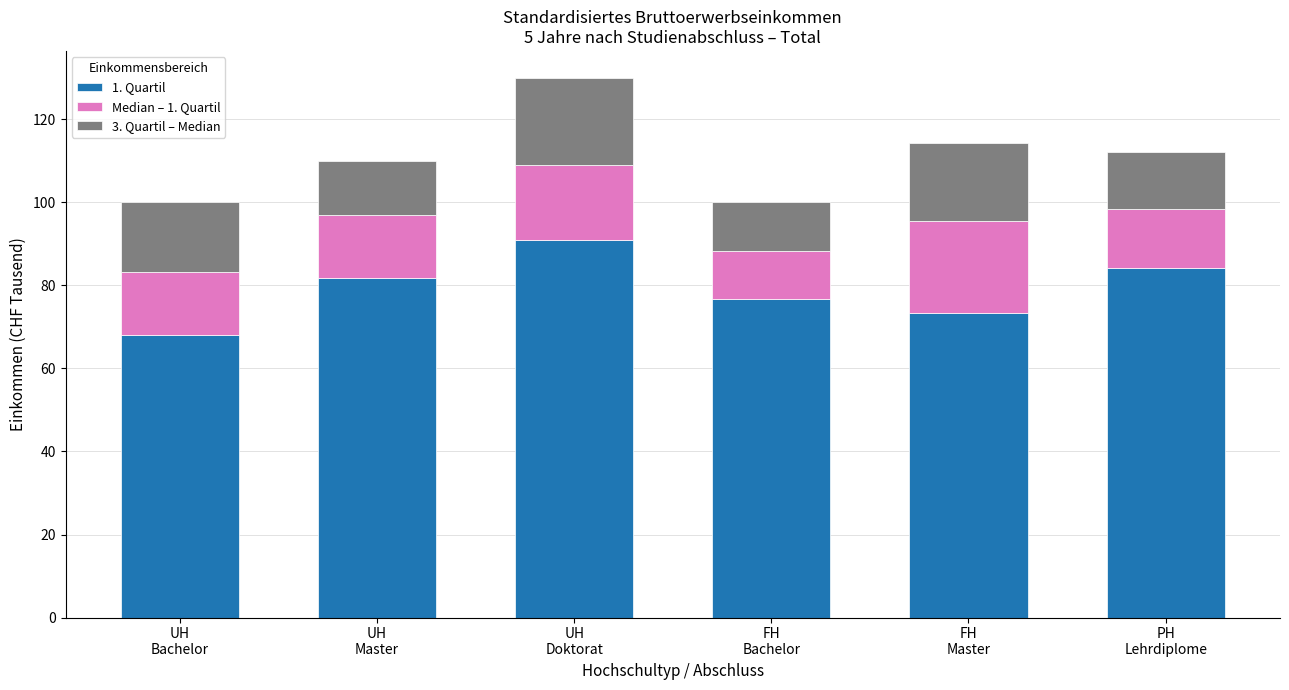

The 1. Quartil series shows 21.3 at PH
Lehrdiplome. True or false?

False